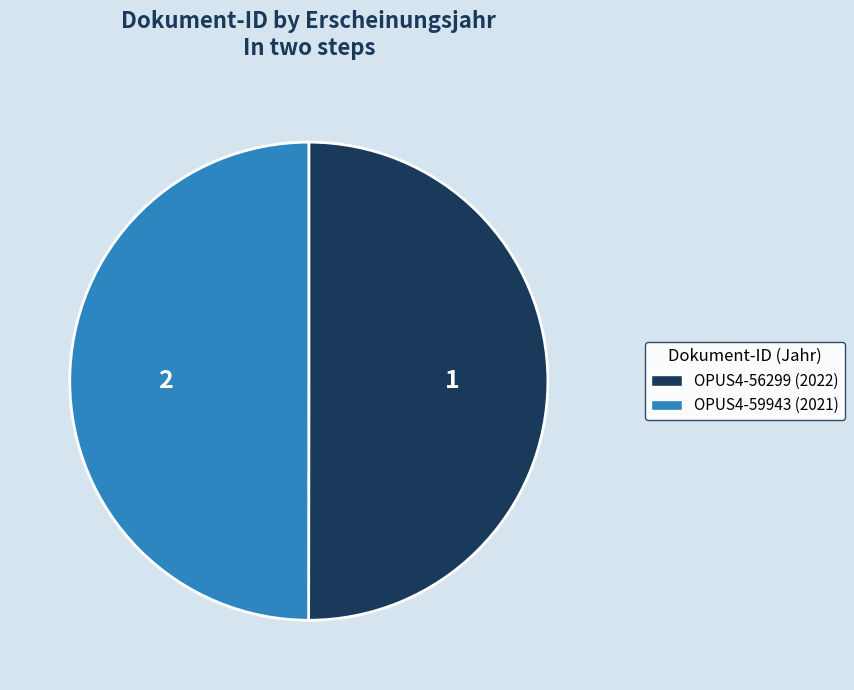

The OPUS4-56299 slice represents 50% of the pie. True or false?

True